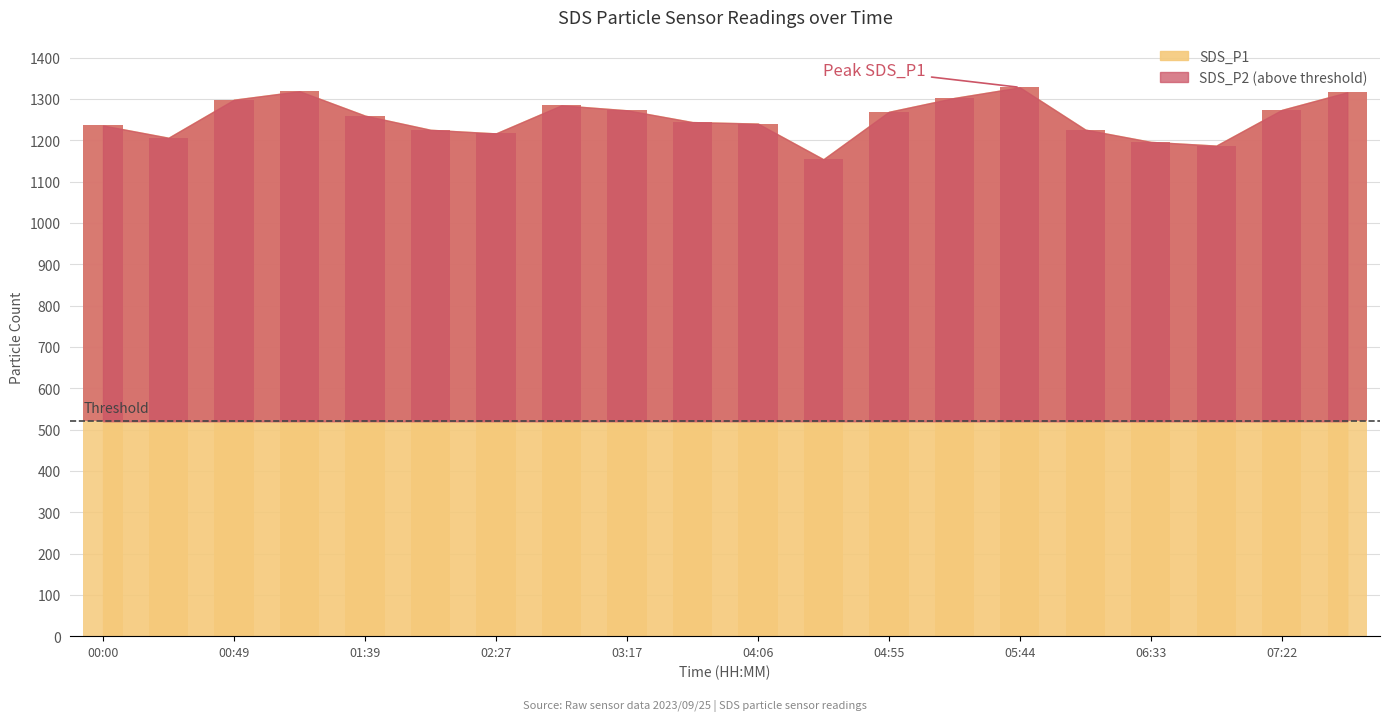

Which label corresponds to the largest value in the chart?

05:44